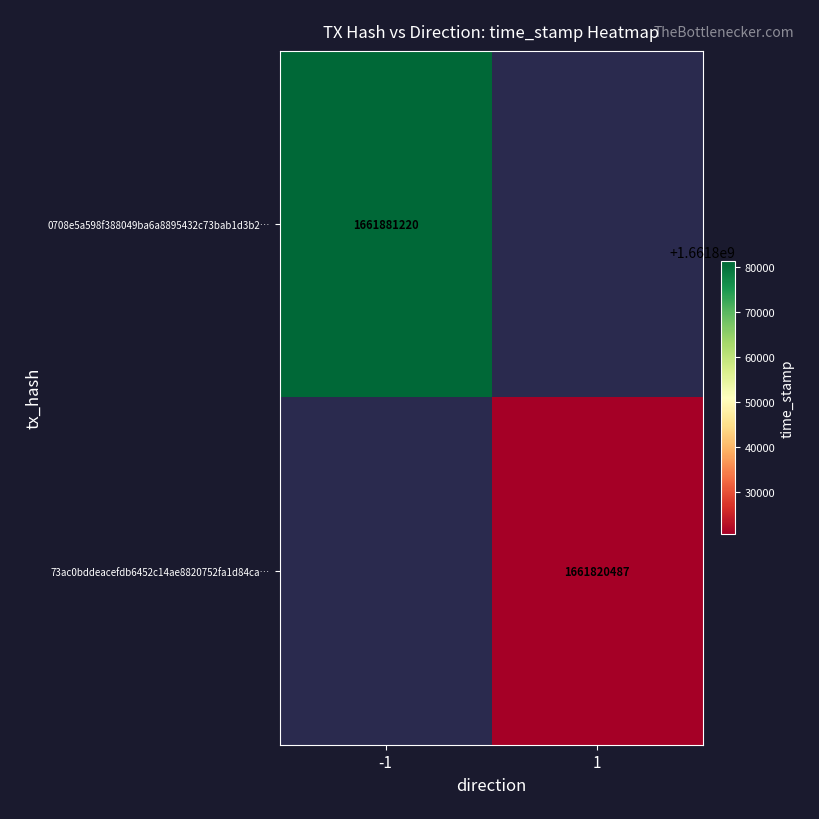

At how many categories does at least one series exceed 1661880739?

1